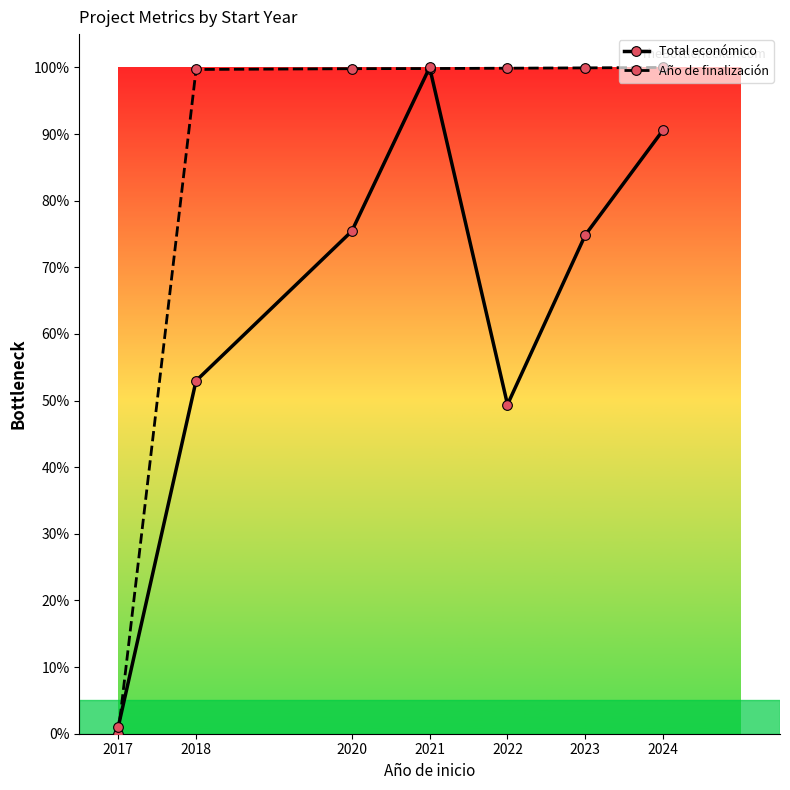

How many data points in Año de finalización are above 99?

6